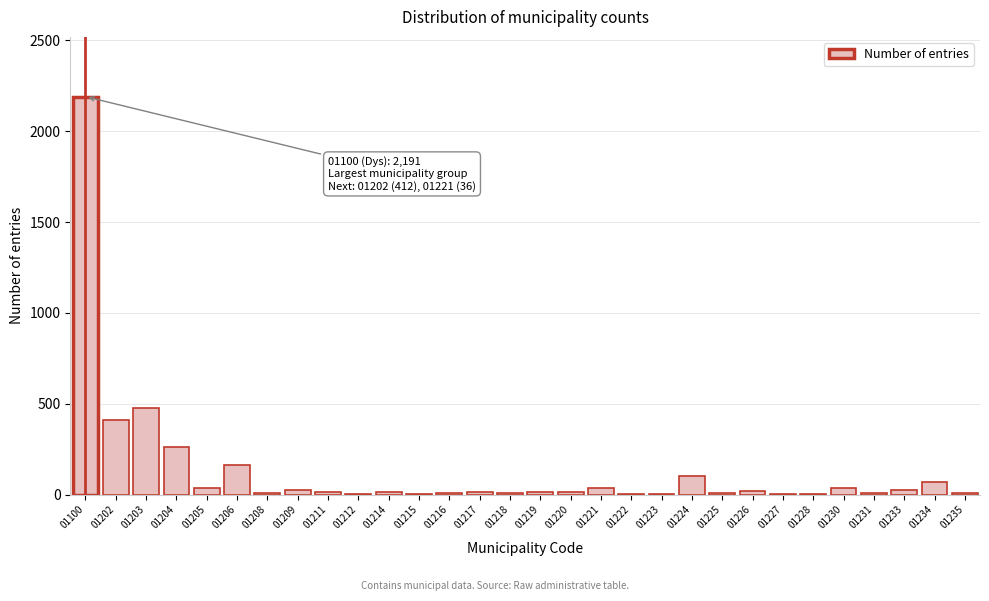

The chart shows a value of 100 at 01224. True or false?

True